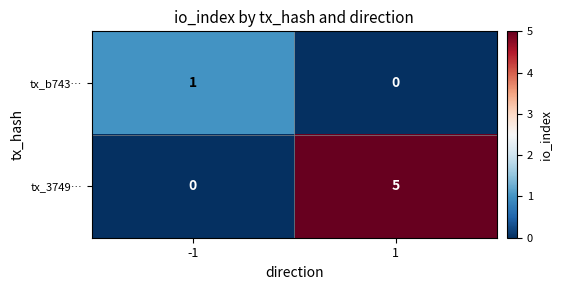

What is the maximum value shown in the chart?

5